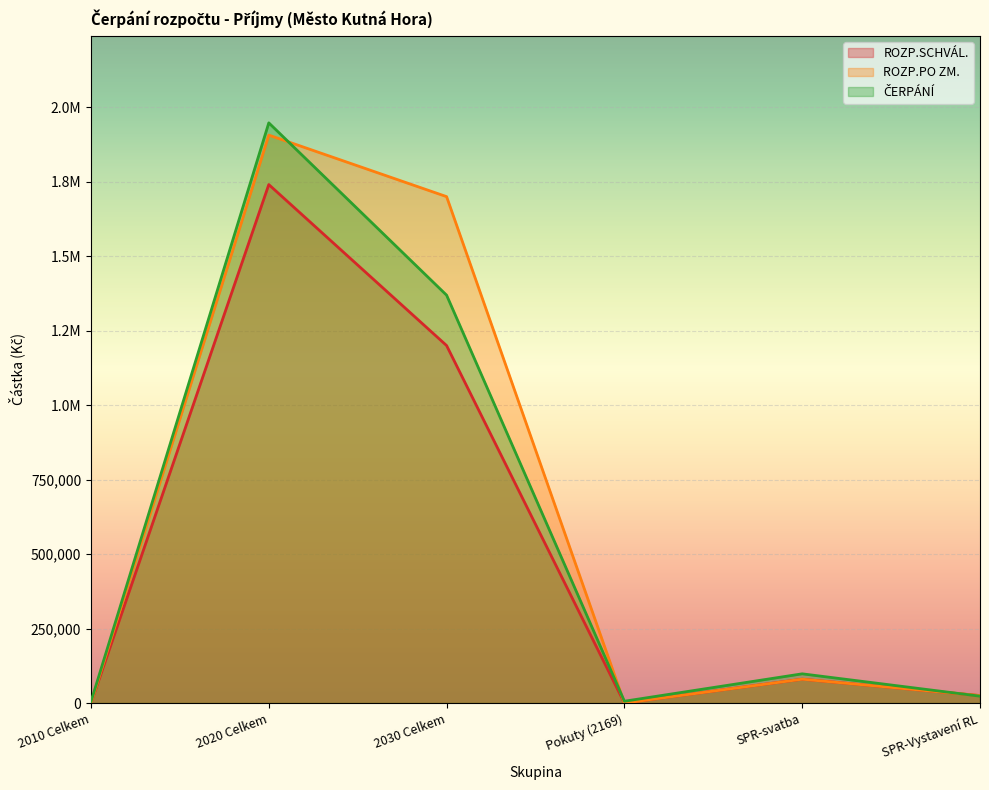

Which series changed the most between 2010 Celkem and SPR-Vystavení RL?

ROZP.SCHVÁL.